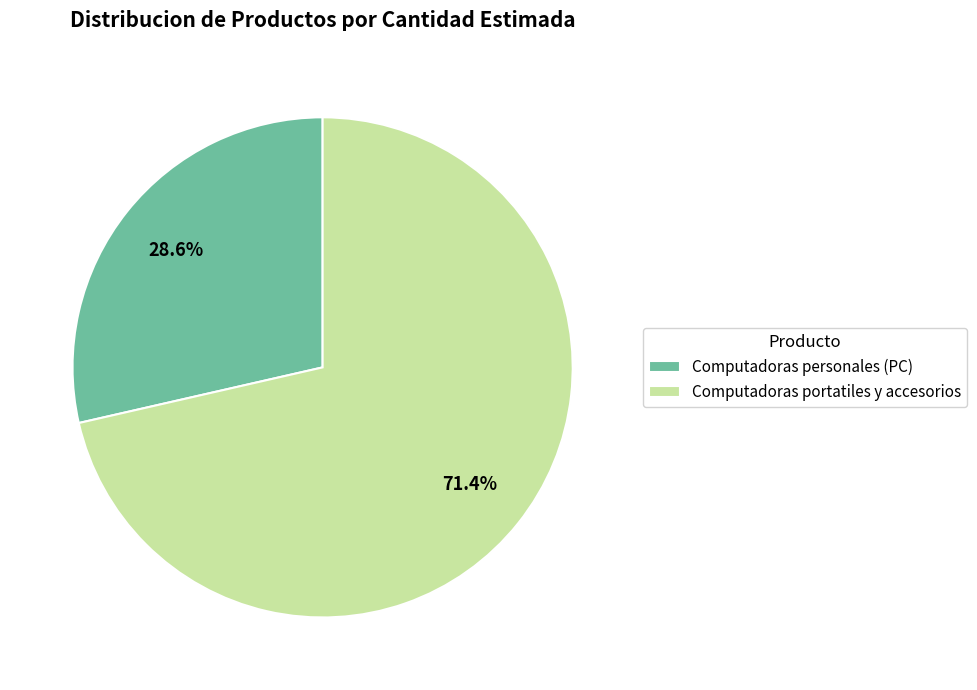

How many segments does this pie chart have?

2